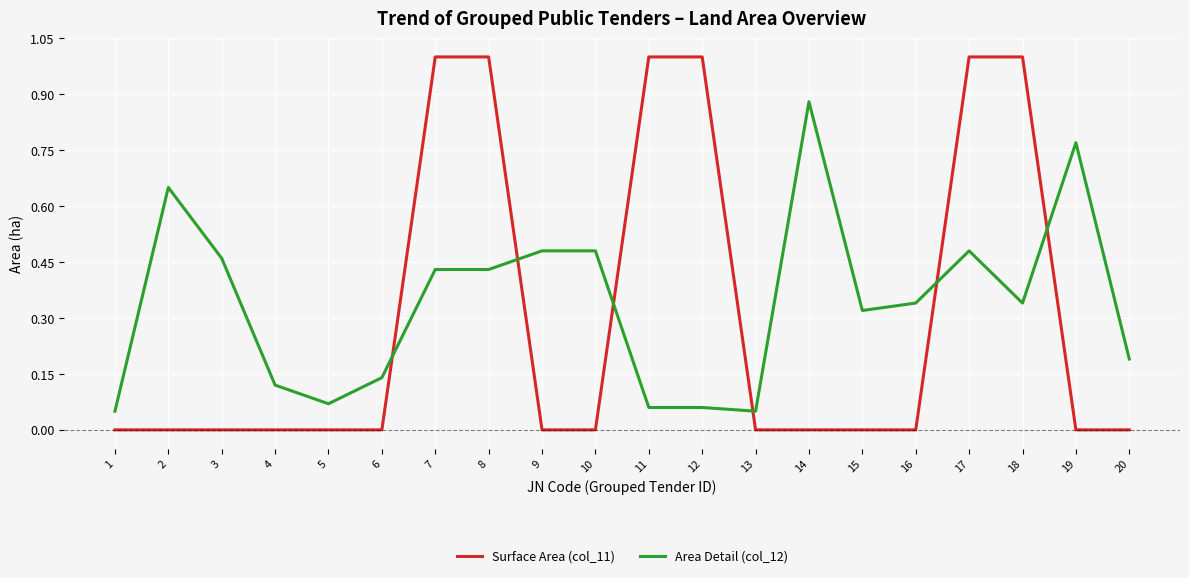

True or false: Area Detail (col_12) and Surface Area (col_11) intersect in this chart.

True